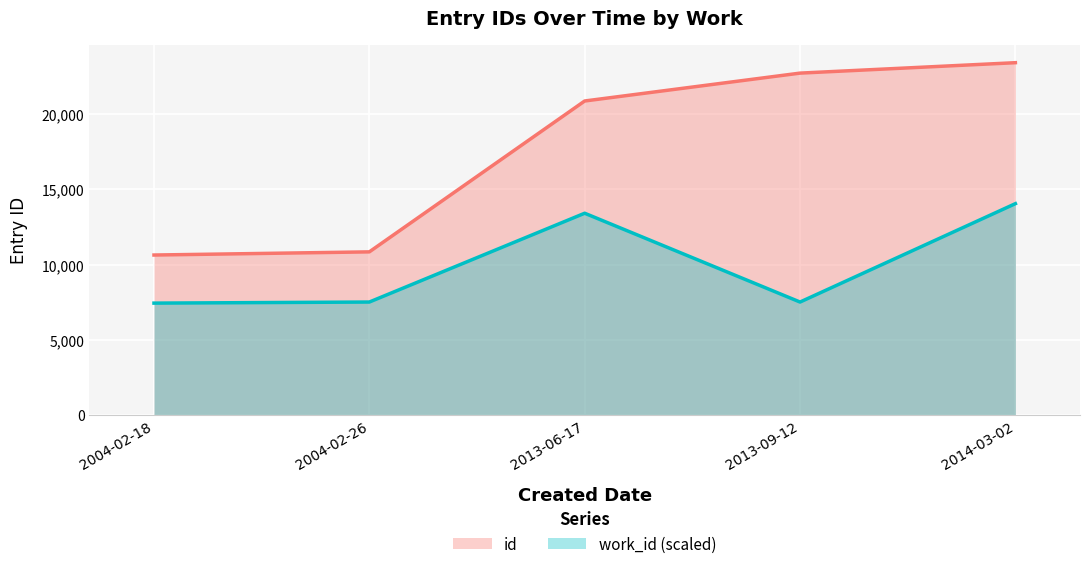

True or false: work_id (scaled) and id intersect in this chart.

False